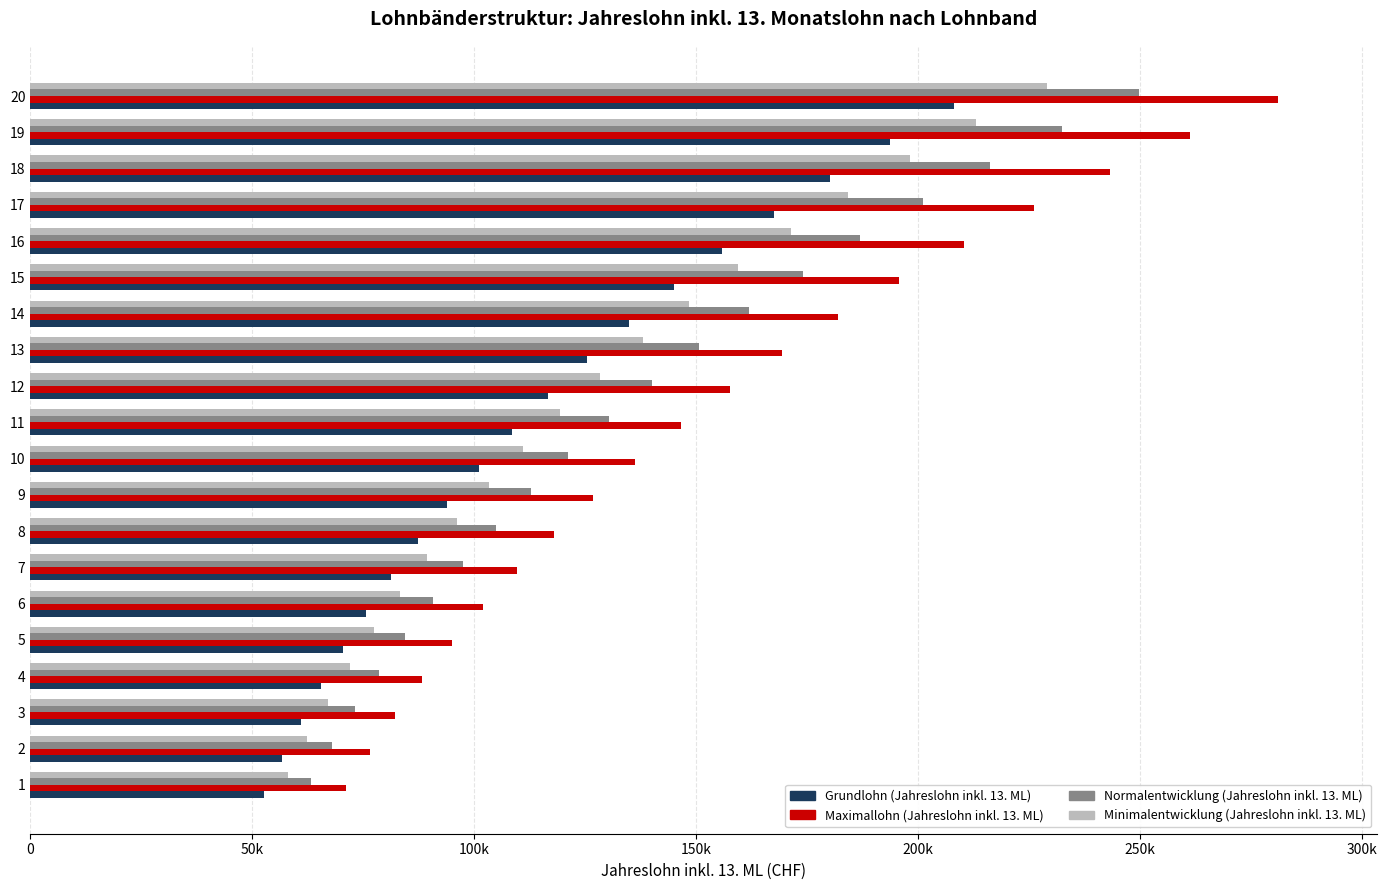

Is it true that Normalentwicklung (Jahreslohn inkl. 13. ML) equals 67626.7 at 12?

False